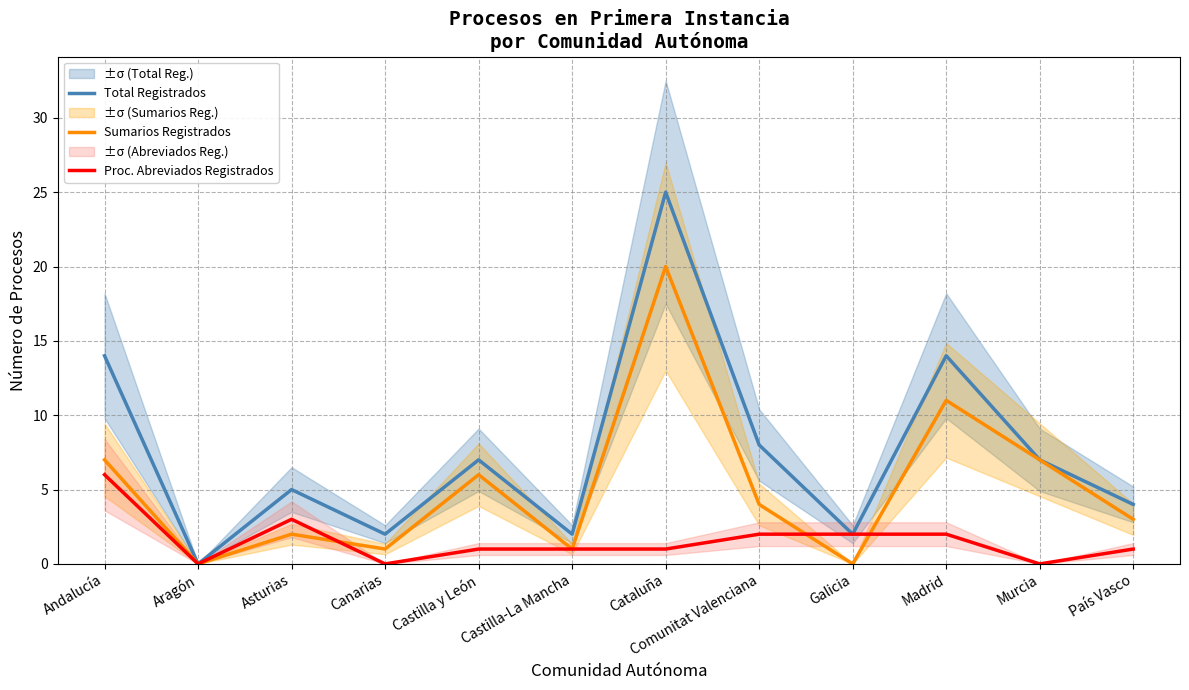

Does the chart have visible grid lines?

Yes